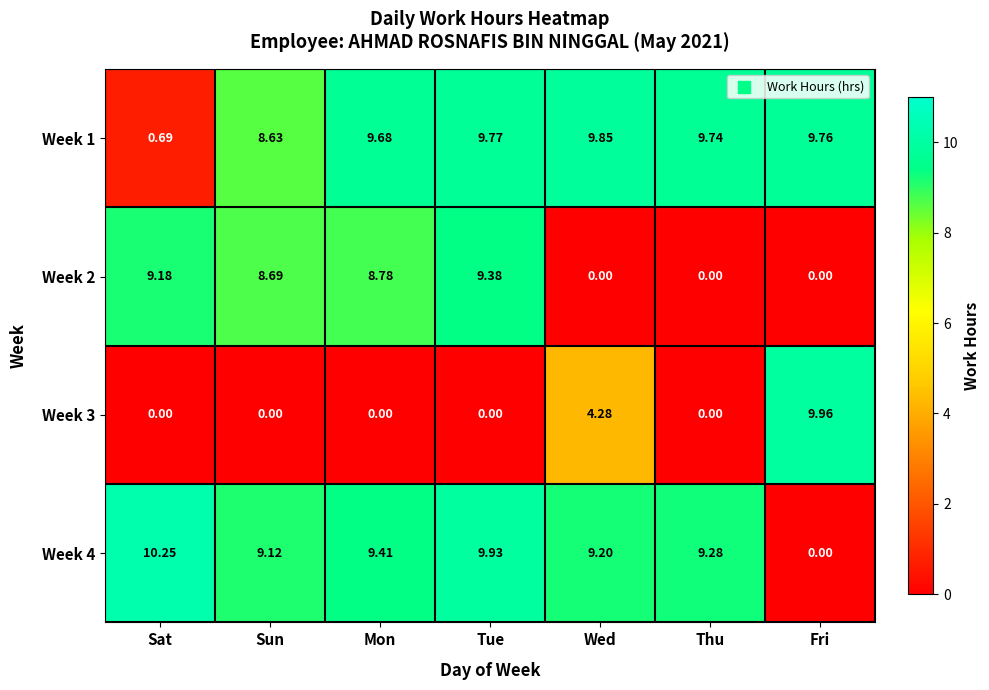

Count the number of categories in the chart.

7